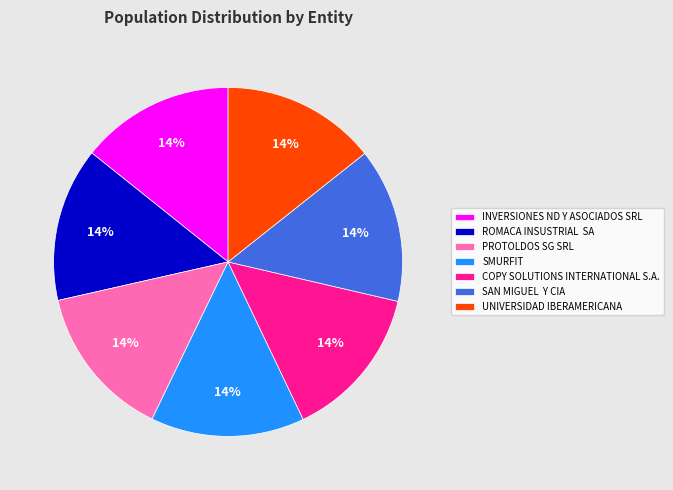

To the nearest percent, what is the average slice percentage?

14%